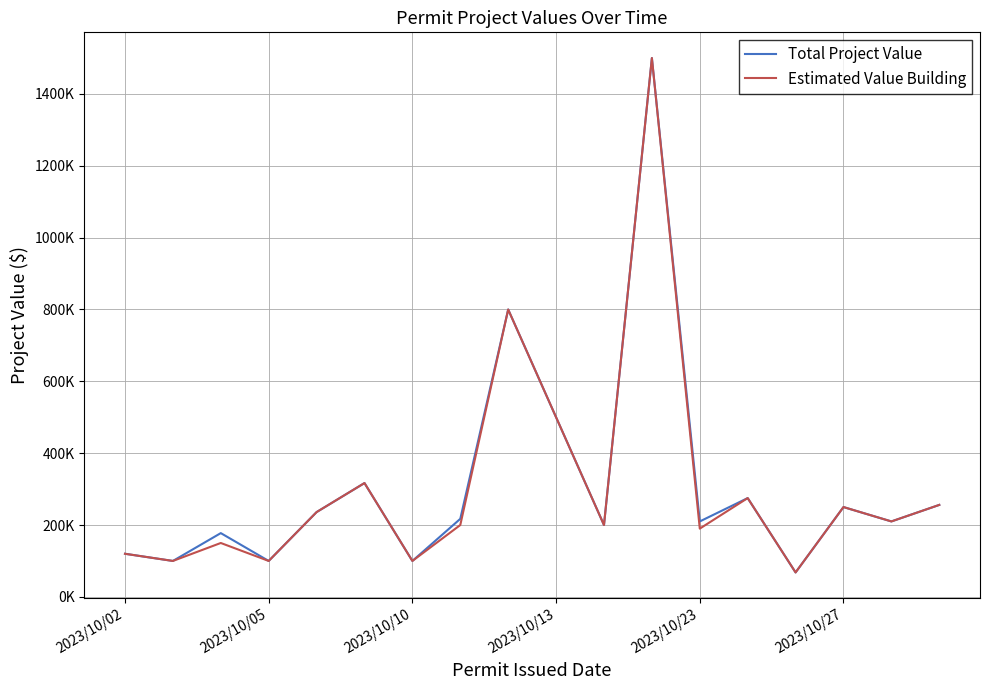

What is the maximum value for Total Project Value?

1500000